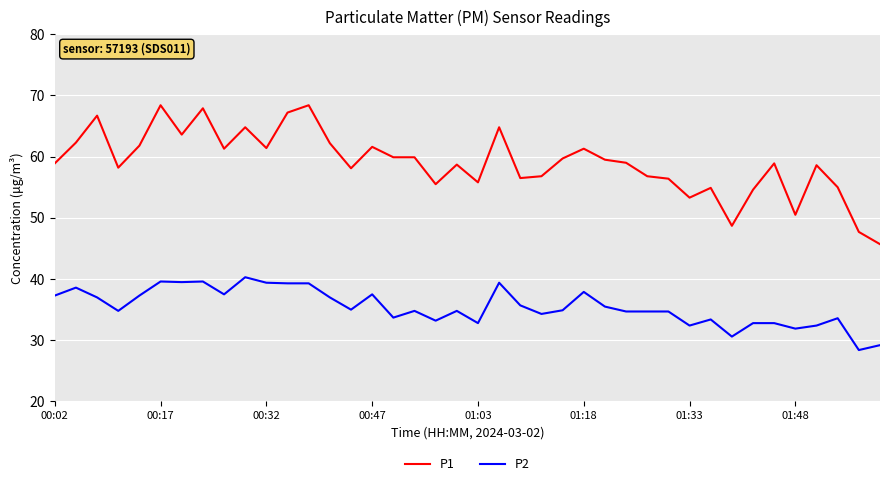

True or false: P2 and P1 cross at least once.

False